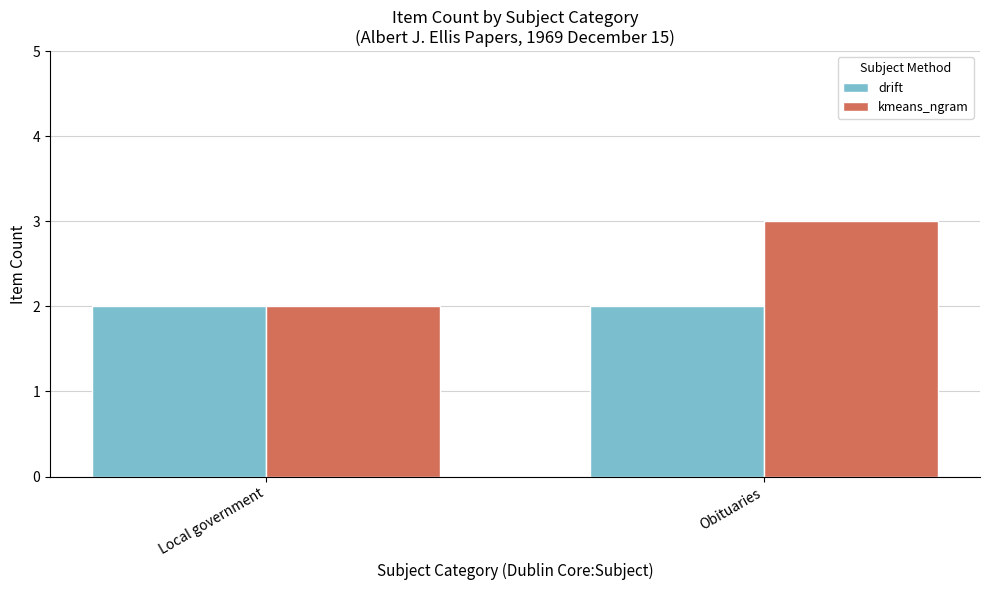

True or false: drift has a value of 2 at Obituaries.

True